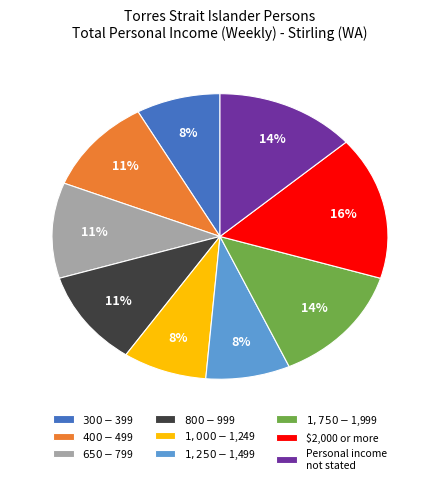

To the nearest percent, what is the difference between the largest and smallest slice percentages?

8%